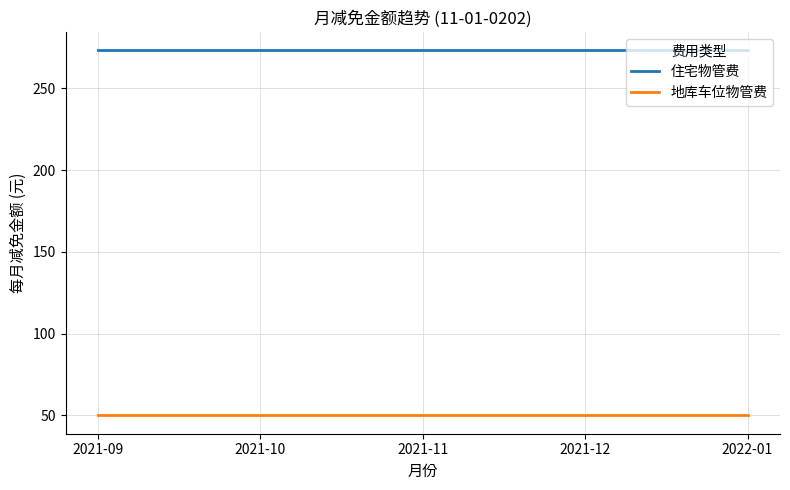

What is the highest value of the 地库车位物管费 series?

50.0